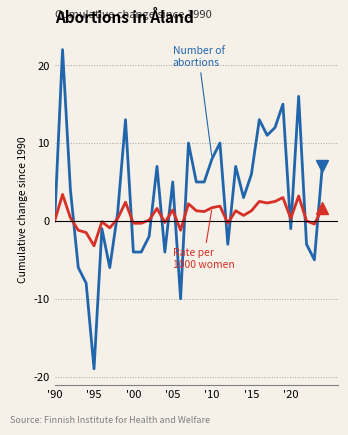

What is the minimum value shown in the chart?

-19.0